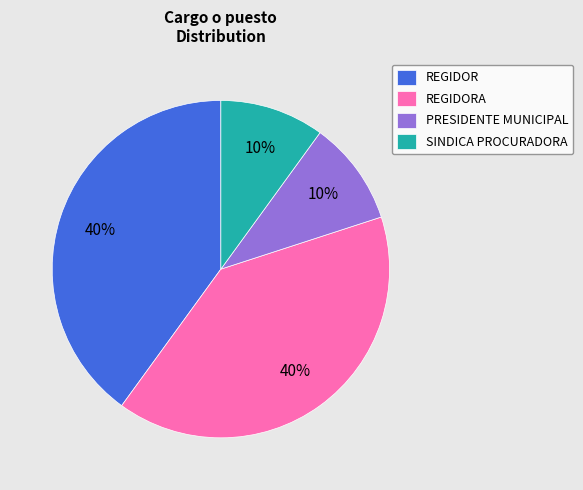

To the nearest percent, what portion does REGIDOR represent?

40%